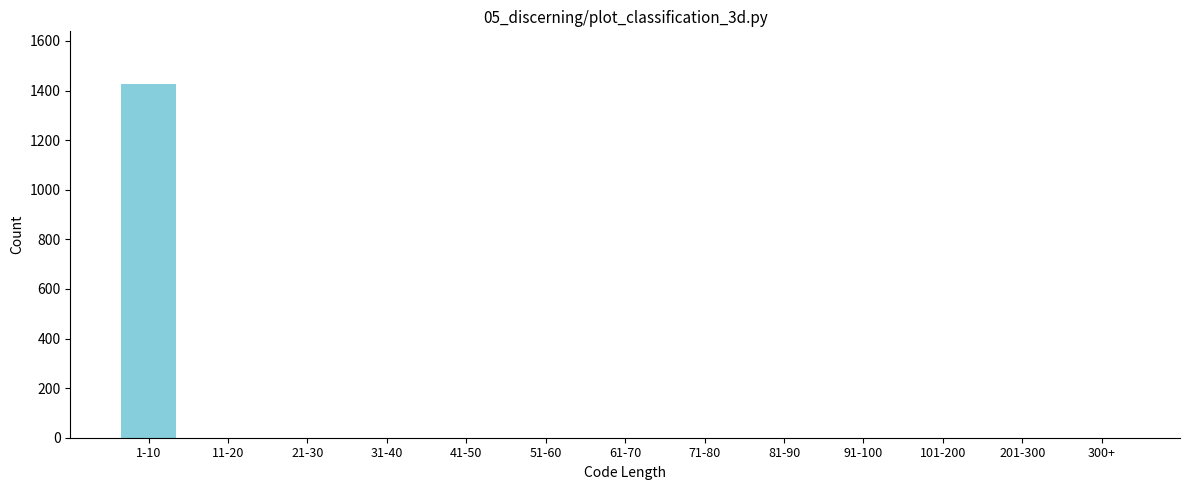

Reading left to right, list all the values displayed in this chart.

1-10=1425	11-20=0	21-30=0	31-40=0	41-50=0	51-60=0	61-70=0	71-80=0	81-90=0	91-100=0	101-200=0	201-300=0	300+=0